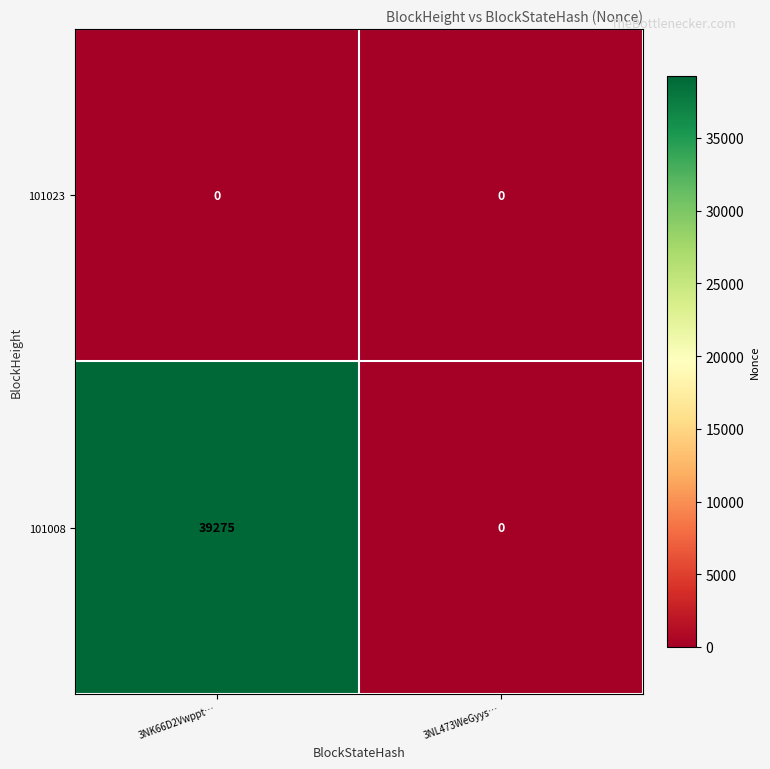

At which category does the chart reach its peak across all series?

3NK66D2Vwppt…